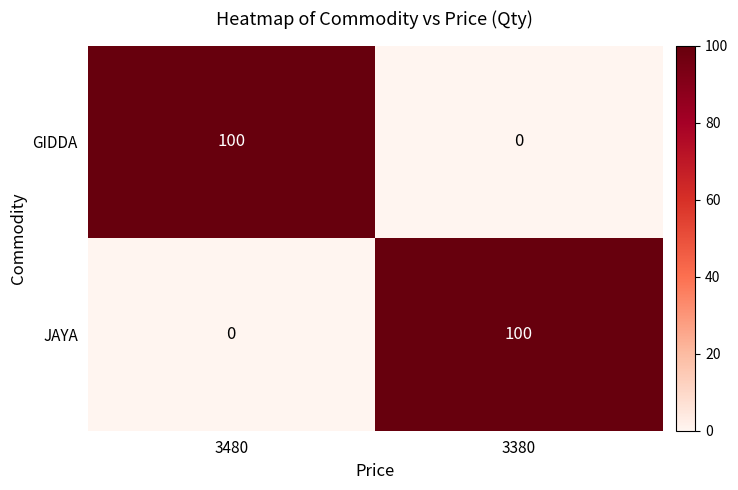

Is the value of JAYA at 3480 greater than the value of GIDDA at 3480?

No